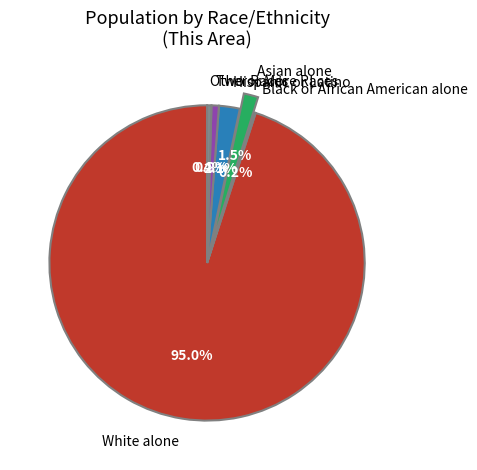

What percentage is the Hispanic or Latino slice, to the nearest percent?

2%